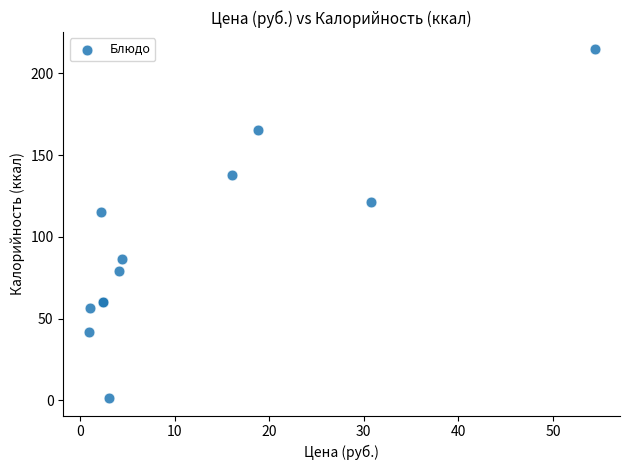

What Y value in the scatter plot is closest to 107?

115.2